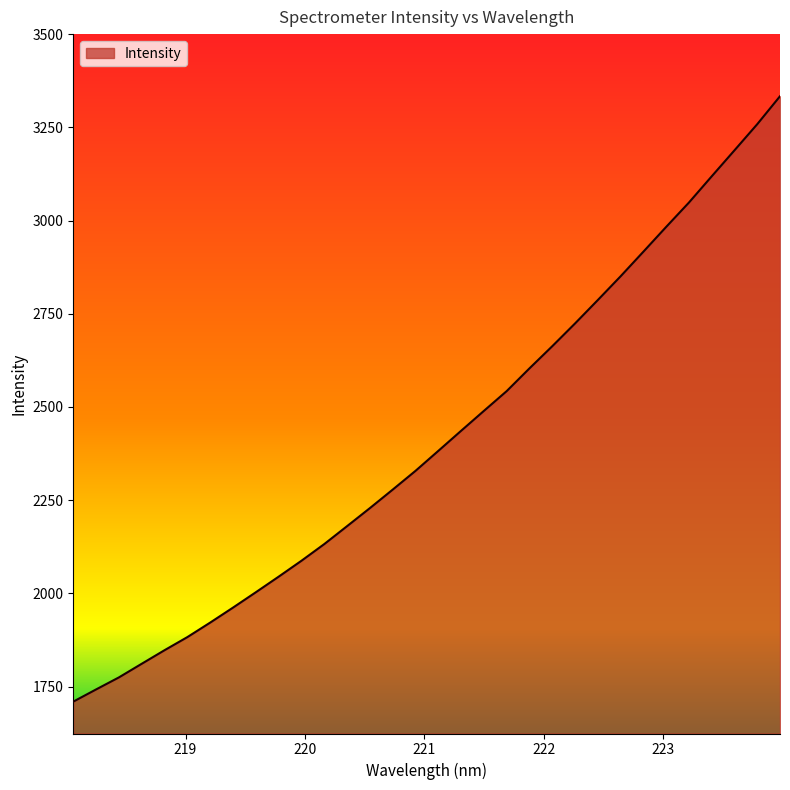

True or false: there are more than 0 points higher than both neighbors.

False